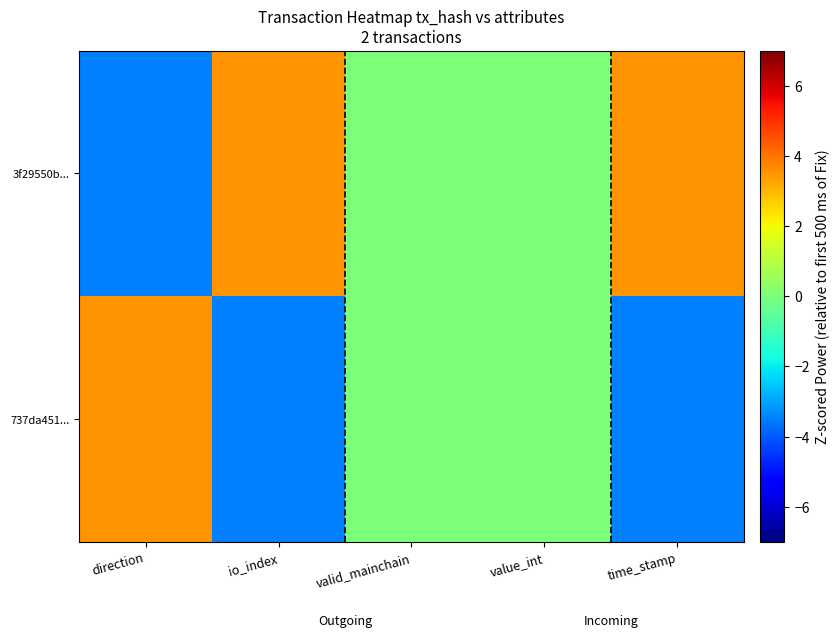

Which series has the largest range (max minus min)?

3f29550b...